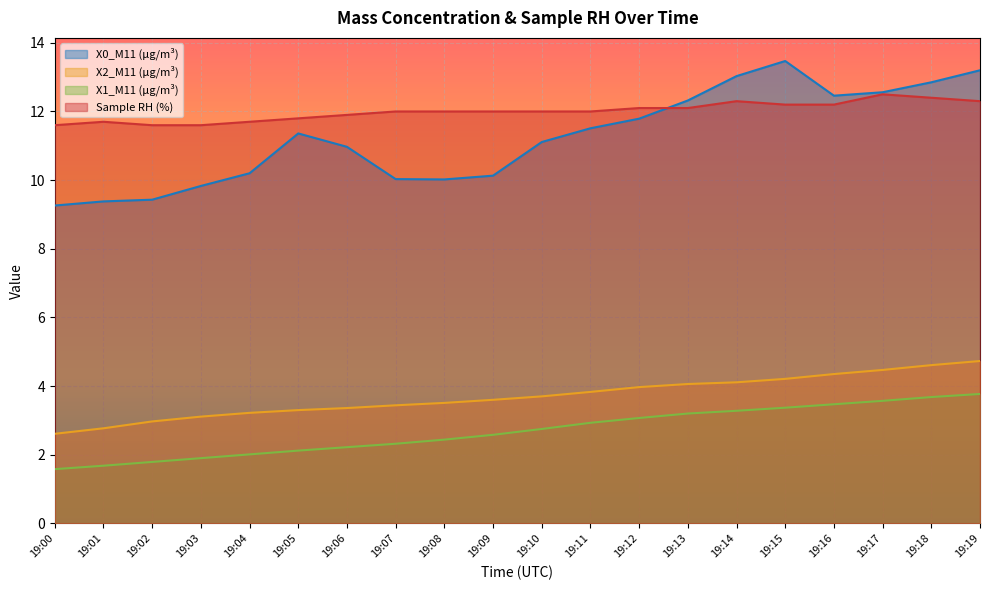

What is the average value of the X1_M11 (μg/m³) series?

2.7